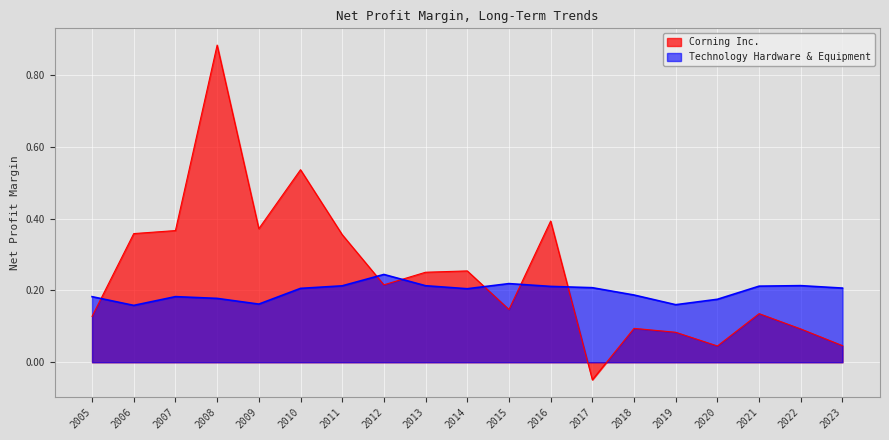

Which series changed the most between 2009 and 2013?

Corning Inc.